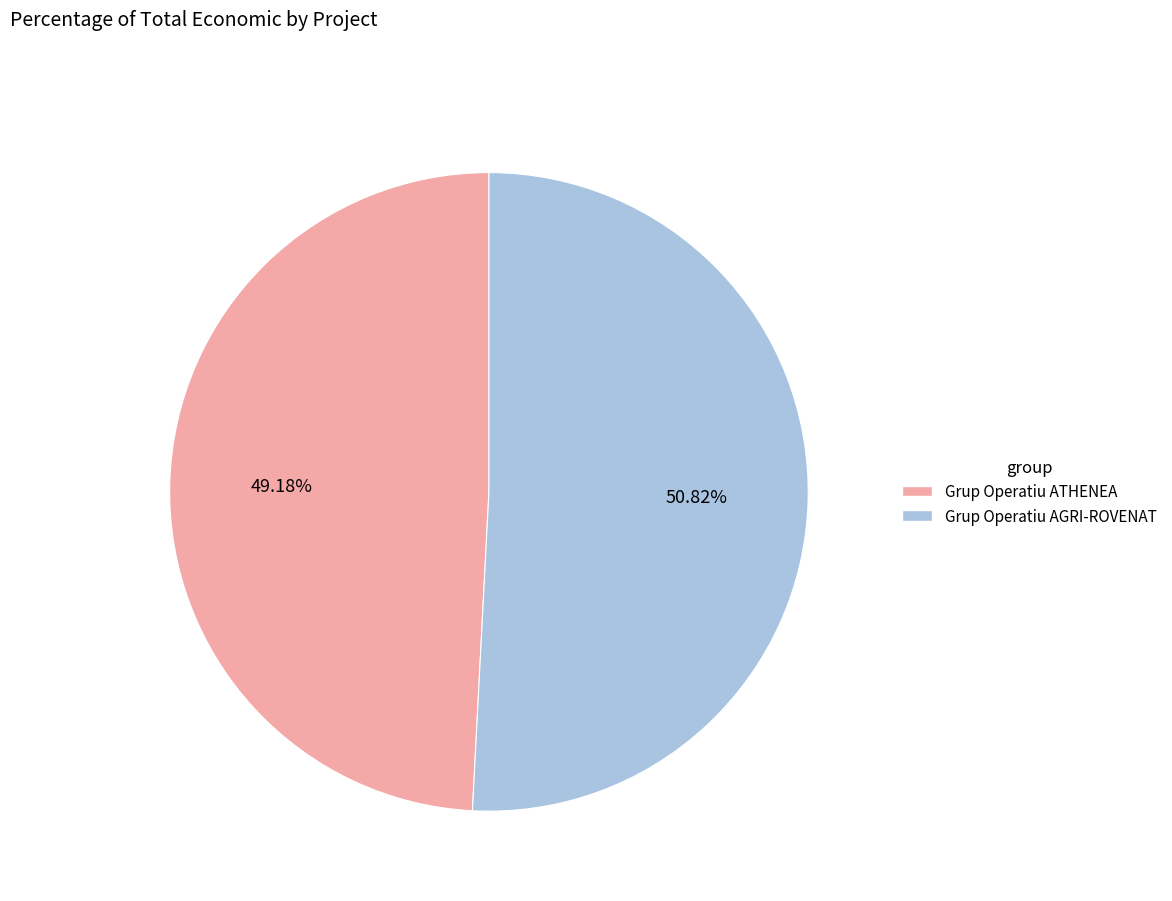

Is there any slice that represents more than half of the pie?

Yes